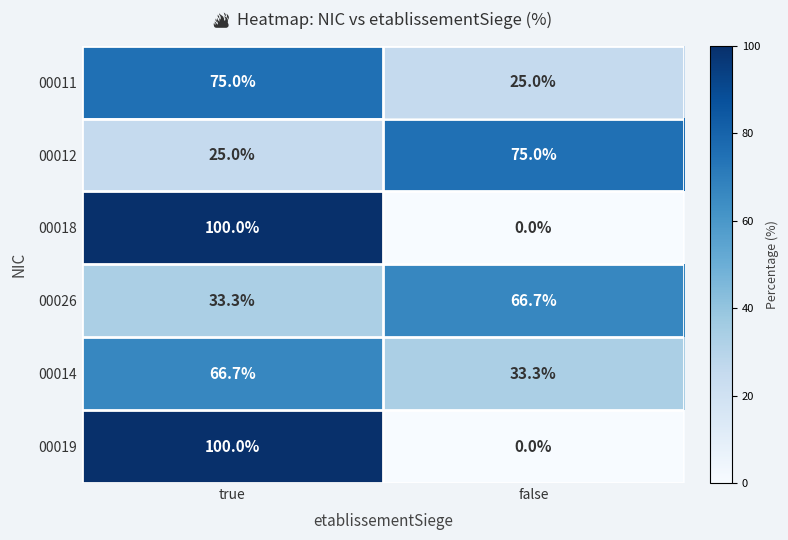

Is the value of 00014 at false greater than the value of 00012 at true?

Yes